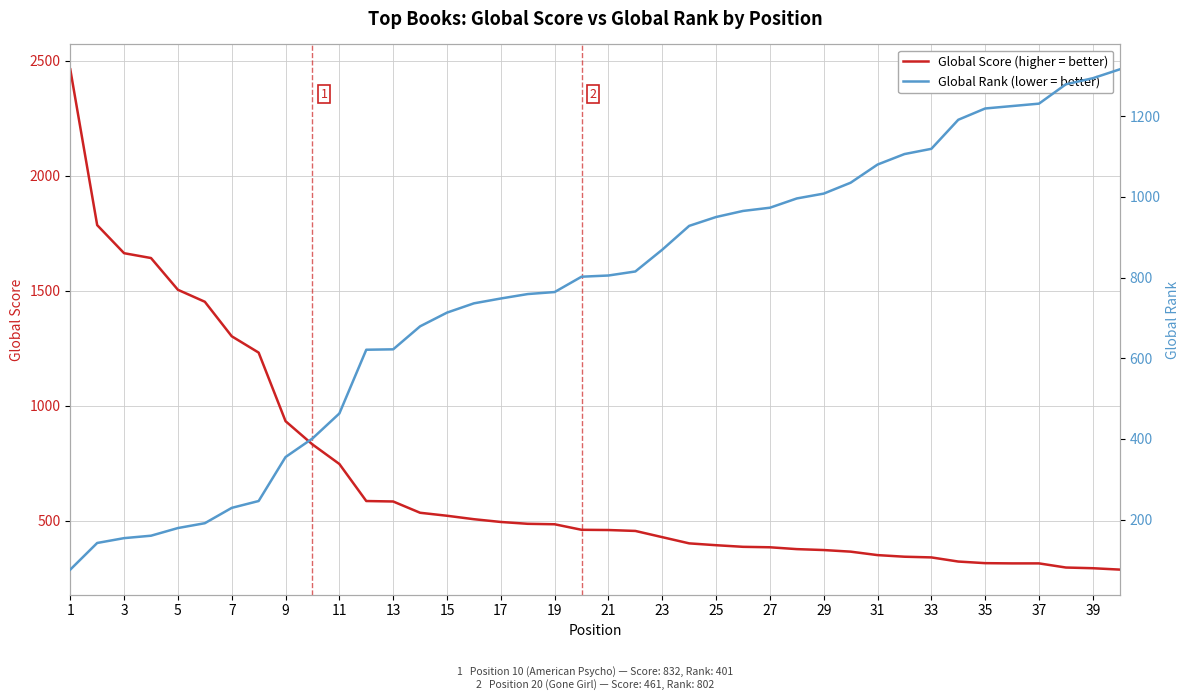

What is the sum of all Global Score (higher = better) values?

27428